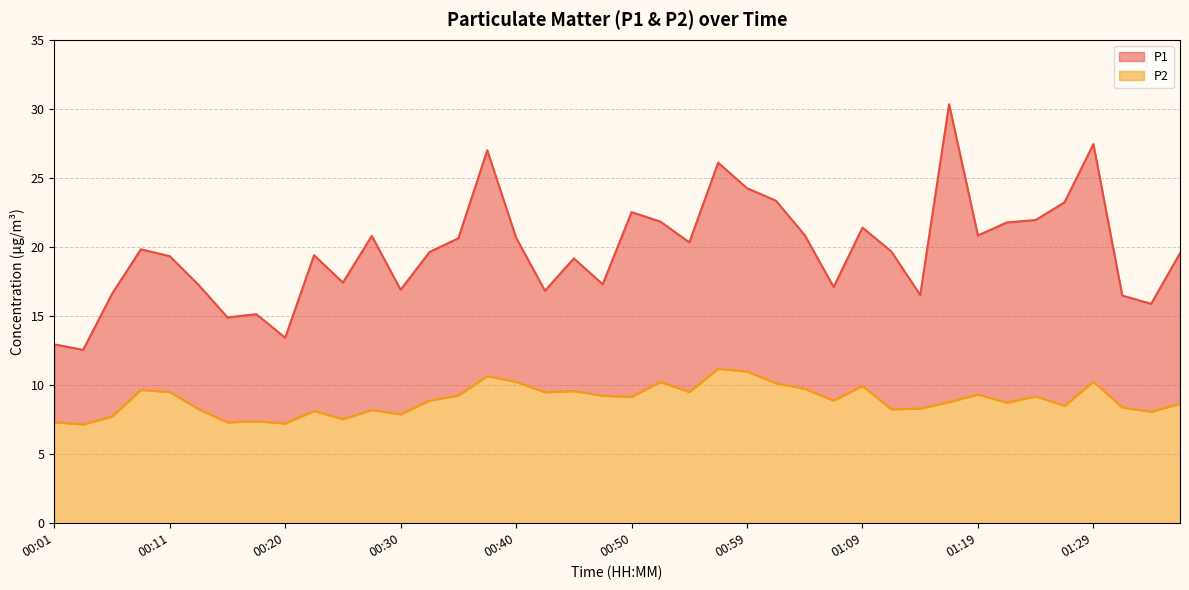

Between 00:57 and 00:37, which is larger?

00:37